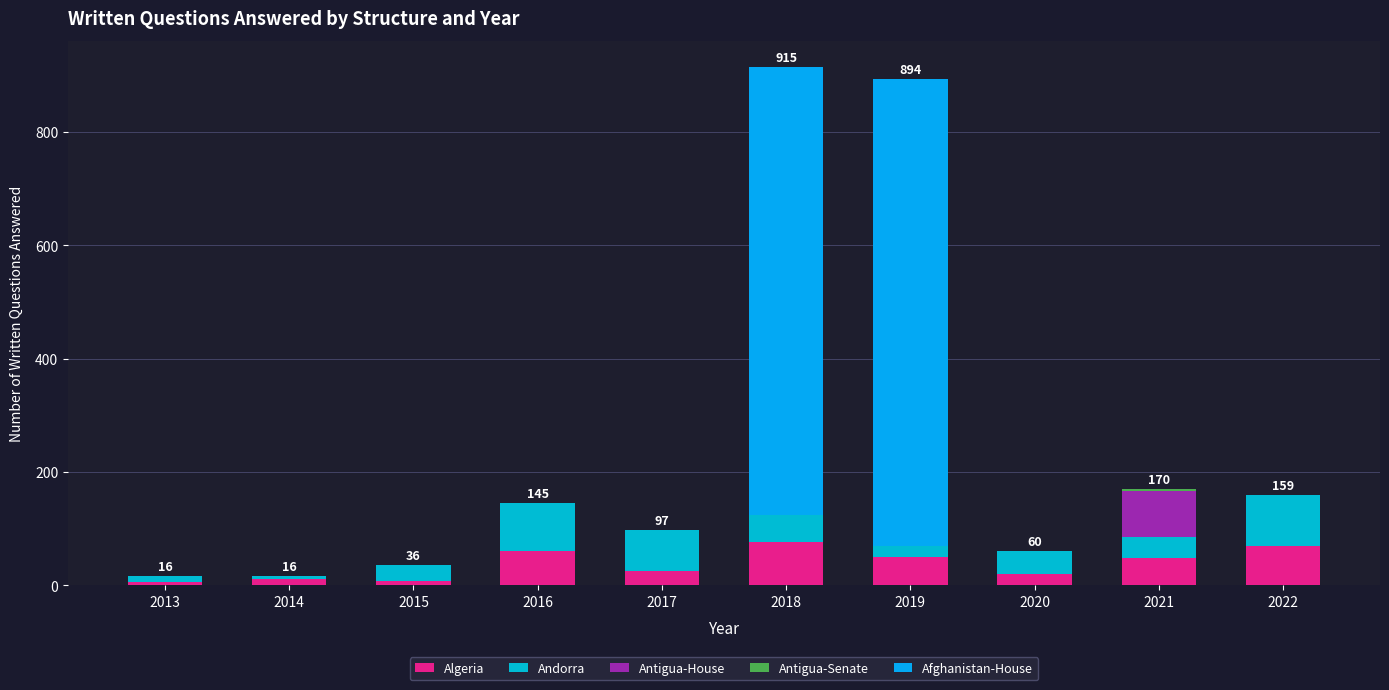

Count the number of data series in this chart.

5